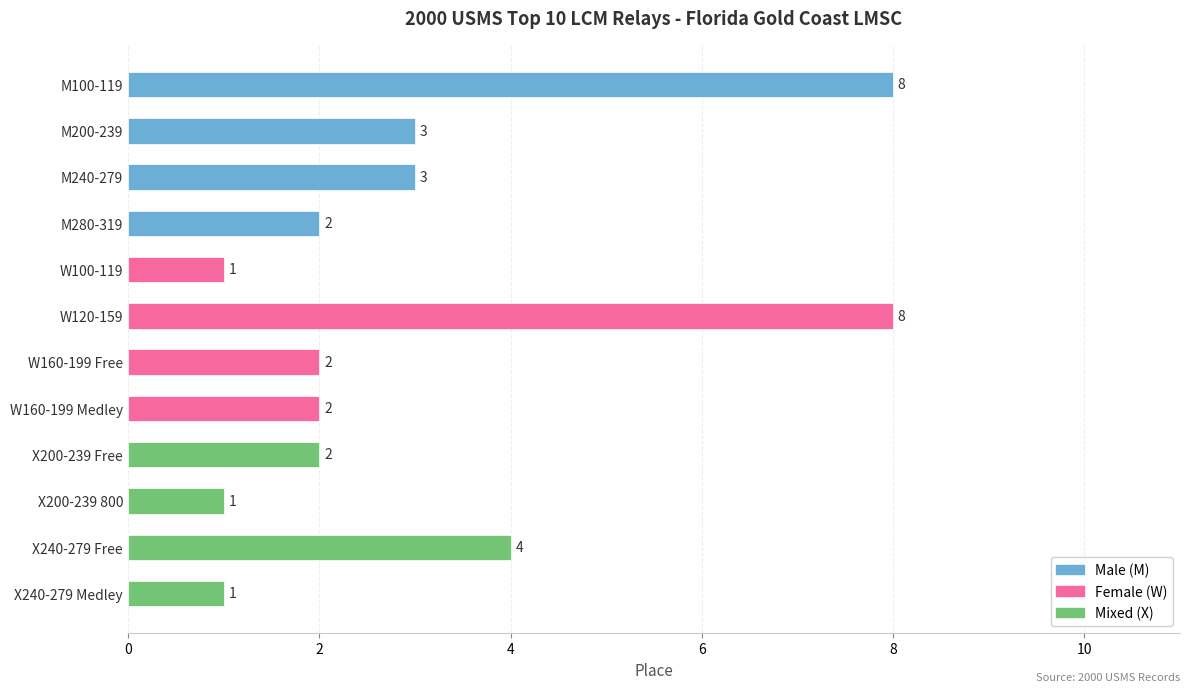

Read the value at W120-159.

8